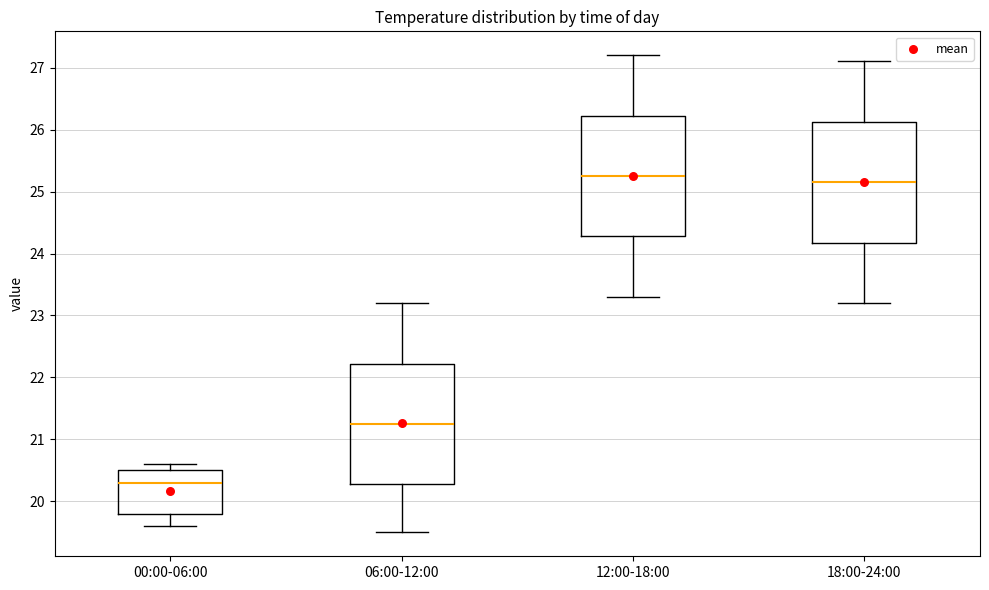

Reading left to right, read every box against the y-axis: the position of its median line, the range the box covers, and the ends of its whiskers. The values are not printed on the chart, so give them approximately, as read against the axis.

00:00-06:00: median 20.3, box 19.8 to 20.5, whiskers 19.6 to 20.6
06:00-12:00: median 21.3, box 20.3 to 22.2, whiskers 19.5 to 23.2
12:00-18:00: median 25.3, box 24.3 to 26.2, whiskers 23.3 to 27.2
18:00-24:00: median 25.2, box 24.2 to 26.1, whiskers 23.2 to 27.1